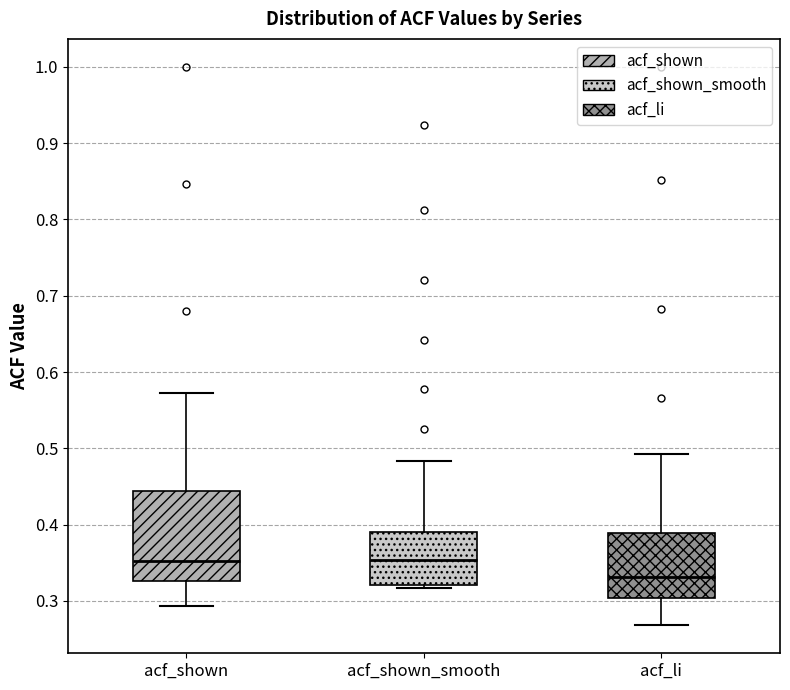

Reading left to right, read every box against the y-axis: the position of its median line, the range the box covers, and the ends of its whiskers. The values are not printed on the chart, so give them approximately, as read against the axis.

acf_shown: median 0.35, box 0.33 to 0.44, whiskers 0.29 to 0.57
acf_shown_smooth: median 0.35, box 0.32 to 0.39, whiskers 0.32 (just below the box's lower edge) to 0.48
acf_li: median 0.33, box 0.30 to 0.39, whiskers 0.27 to 0.49